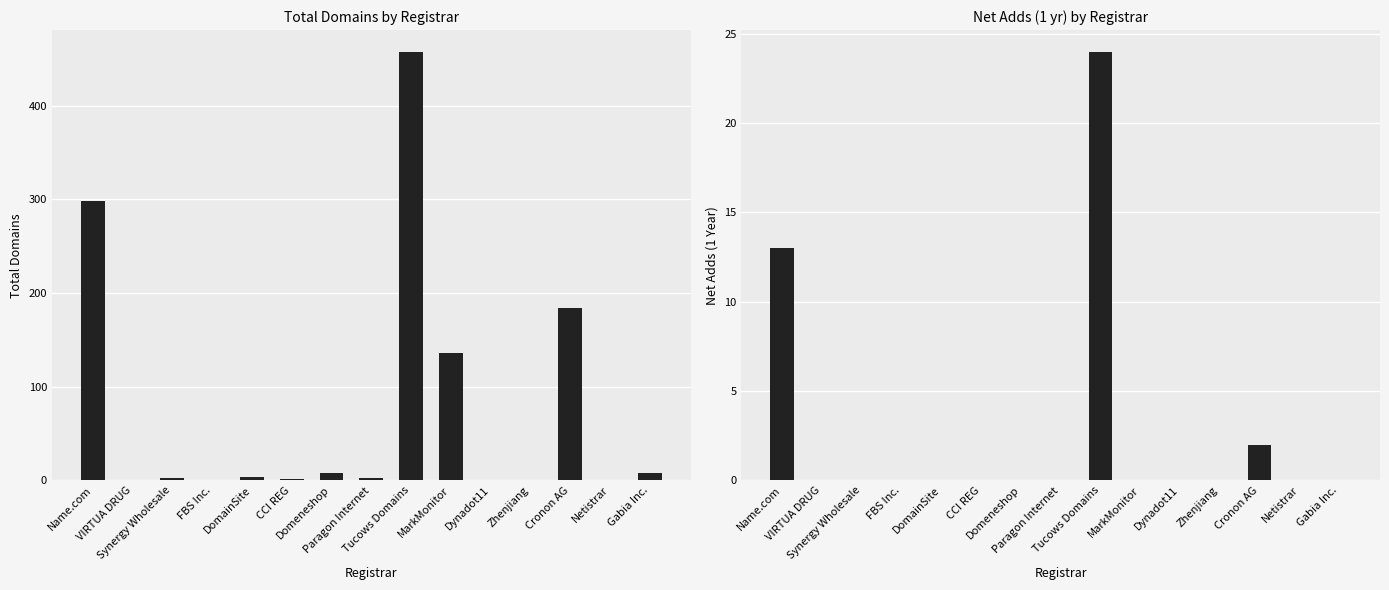

Is the value of total-domains at VIRTUA DRUG greater than the value of net-adds-1-yr at VIRTUA DRUG?

No